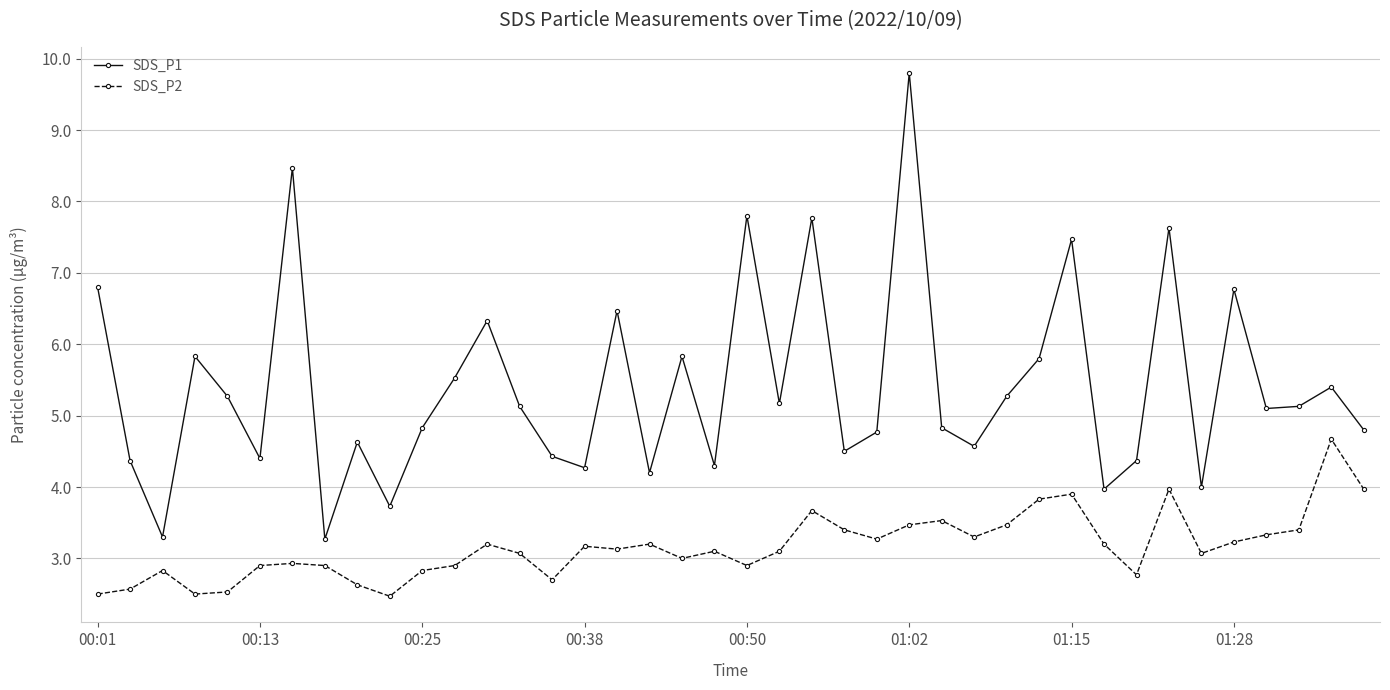

At how many categories does at least one series exceed 3?

40